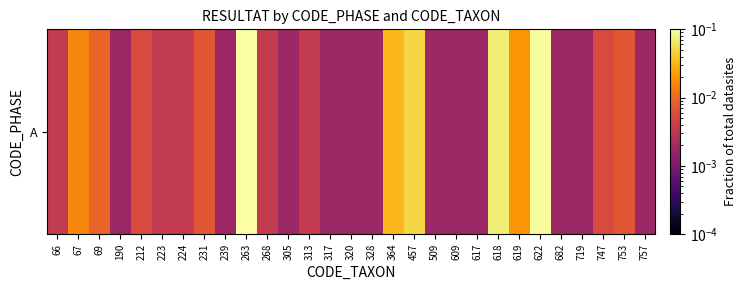

Rank the categories by value from highest to lowest.

263, 622, 618, 457, 364, 619, 67, 69, 231, 753, 212, 747, 66, 223, 224, 268, 313, 190, 239, 305, 317, 320, 328, 509, 609, 617, 682, 719, 757